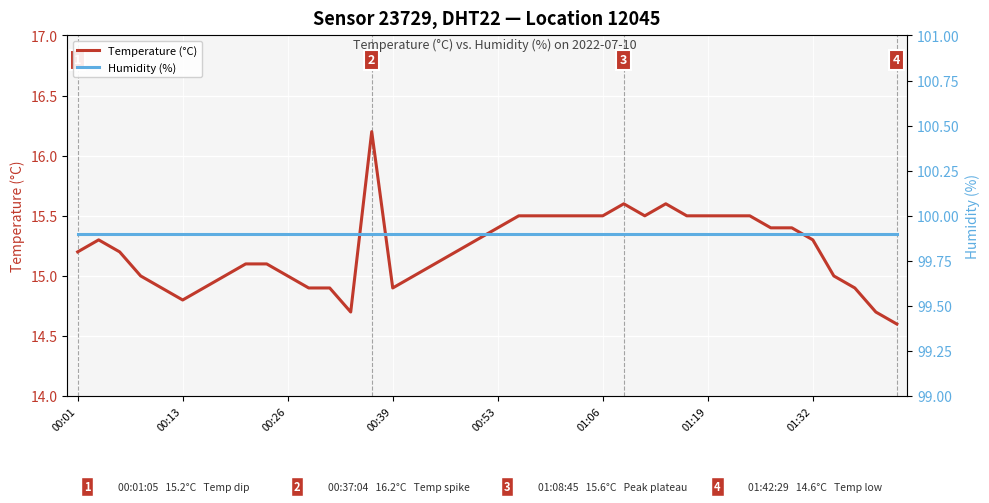

What is the minimum value for Humidity (%)?

99.9